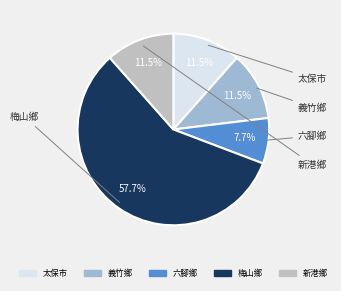

How many segments does this pie chart have?

5